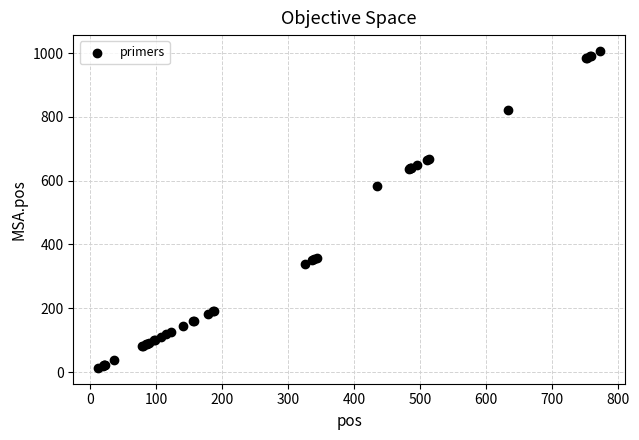

What Y value in the scatter plot is closest to 510?

583